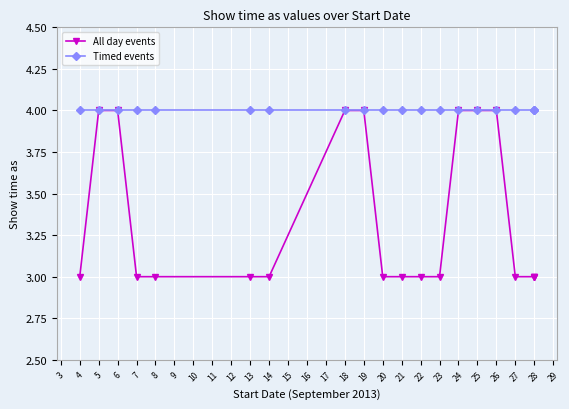

Rank the series at 28 from highest to lowest value.

Timed events, All day events